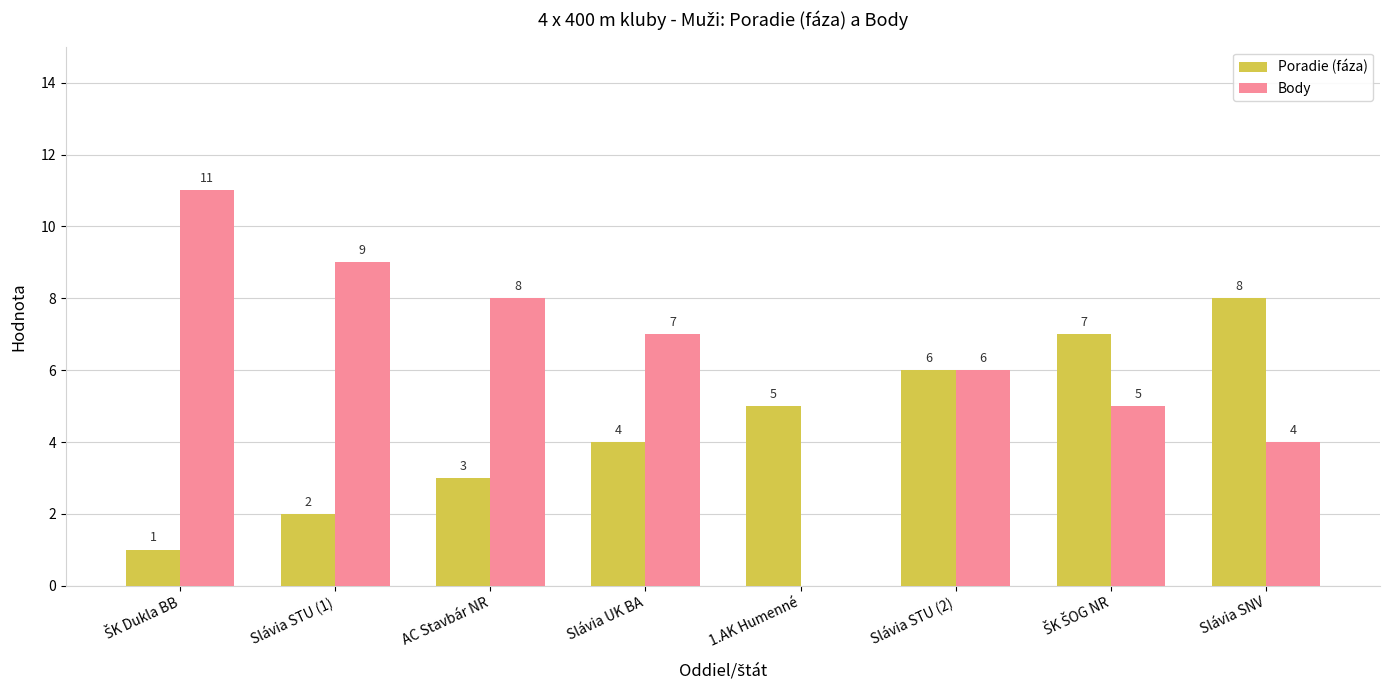

What value does the Body series have at Slávia STU (2)?

6